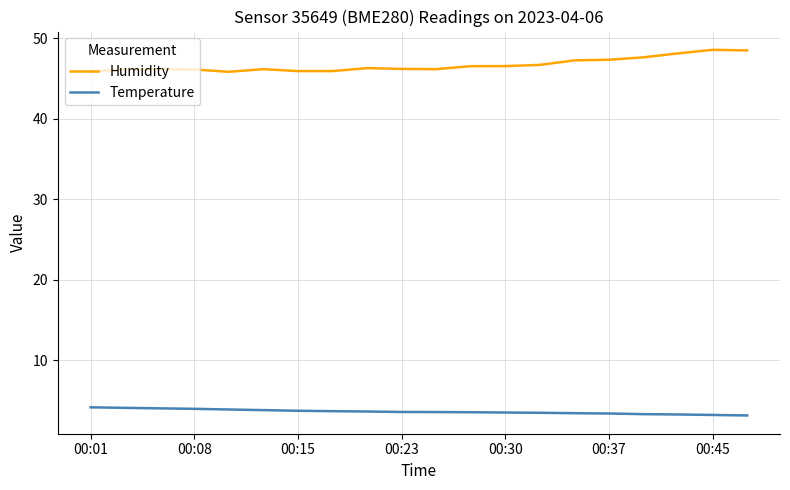

What is the difference between the maximum and minimum values in the Humidity series?

2.7